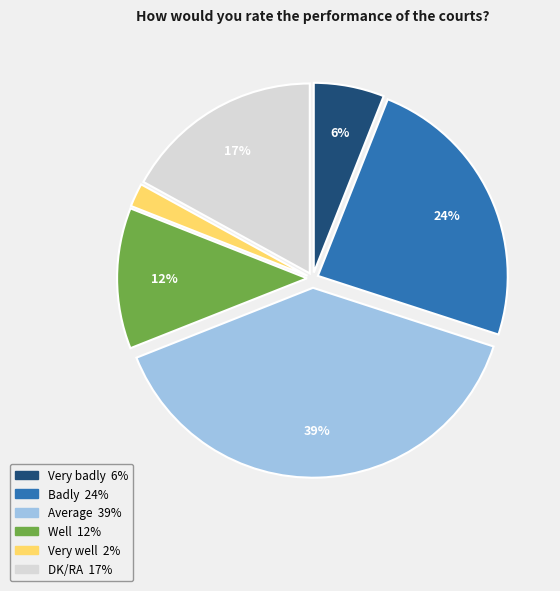

Is the sum of Very badly and Average greater than half?

No